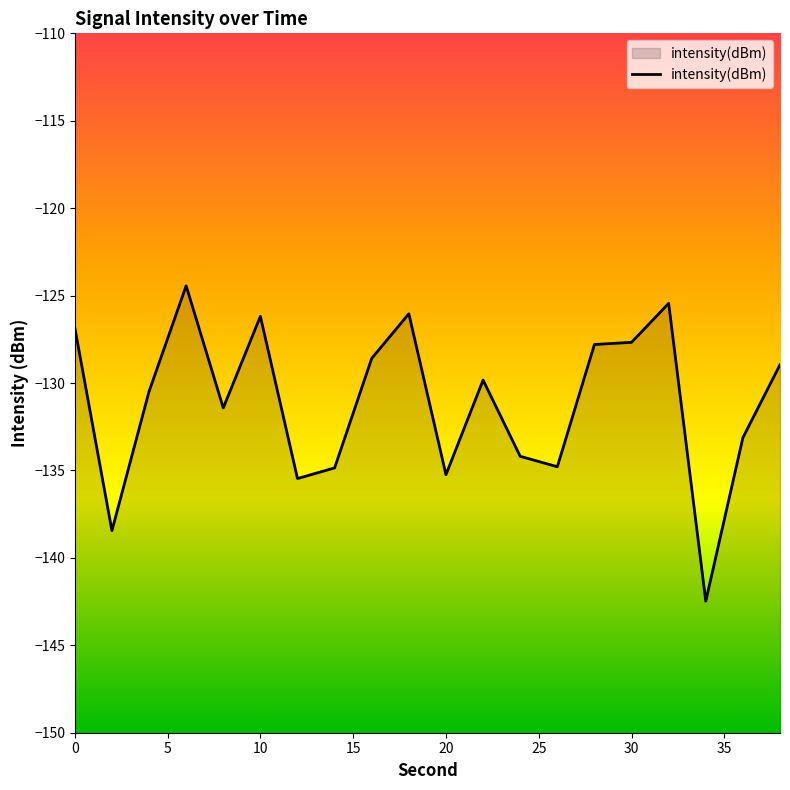

Count the number of data series in this chart.

1